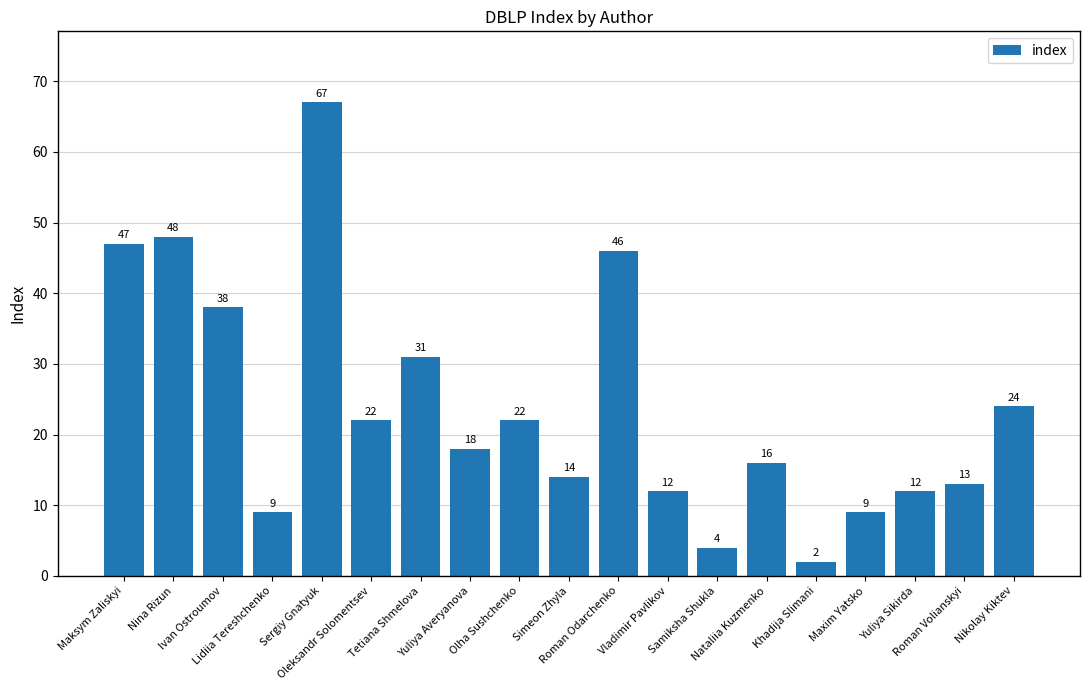

What is the difference between the maximum and minimum values?

65